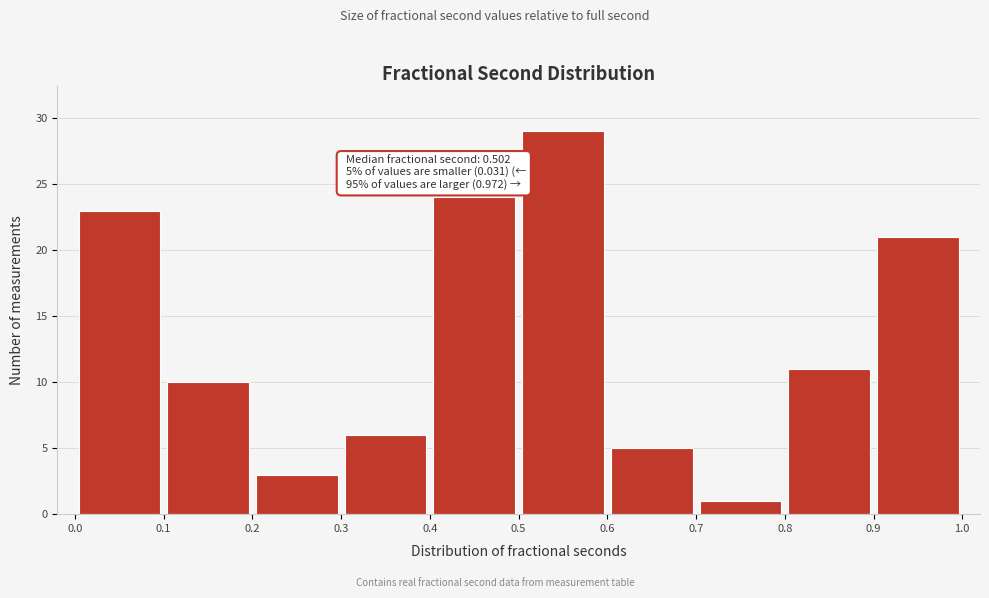

Which range on the x-axis has the tallest bar?

0.5 to 0.6